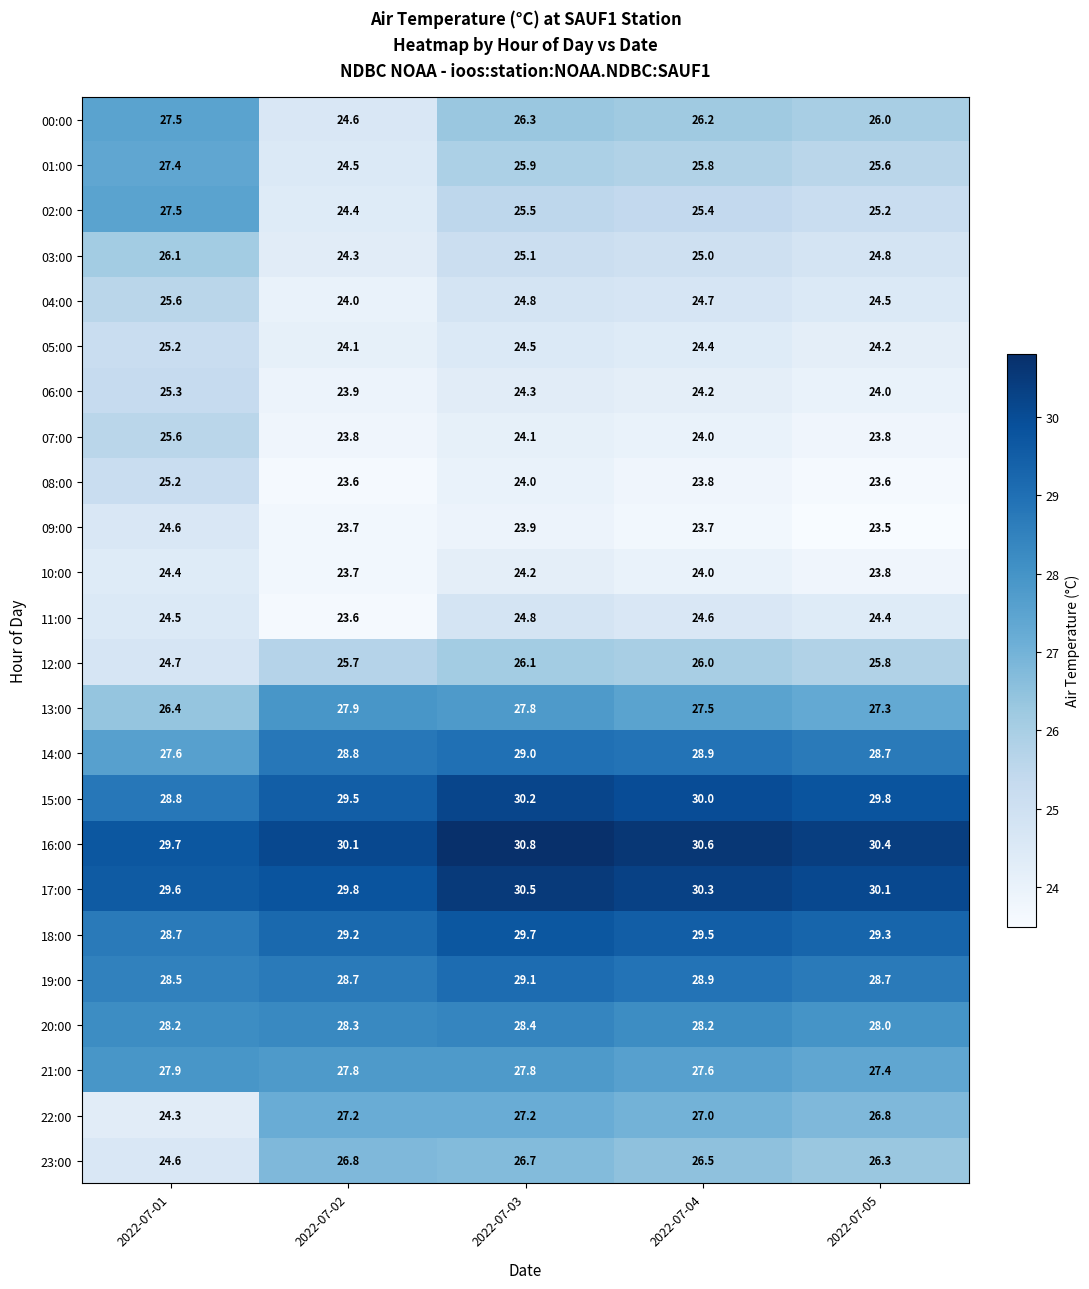

How many 21:00 values are between 27 and 28?

5